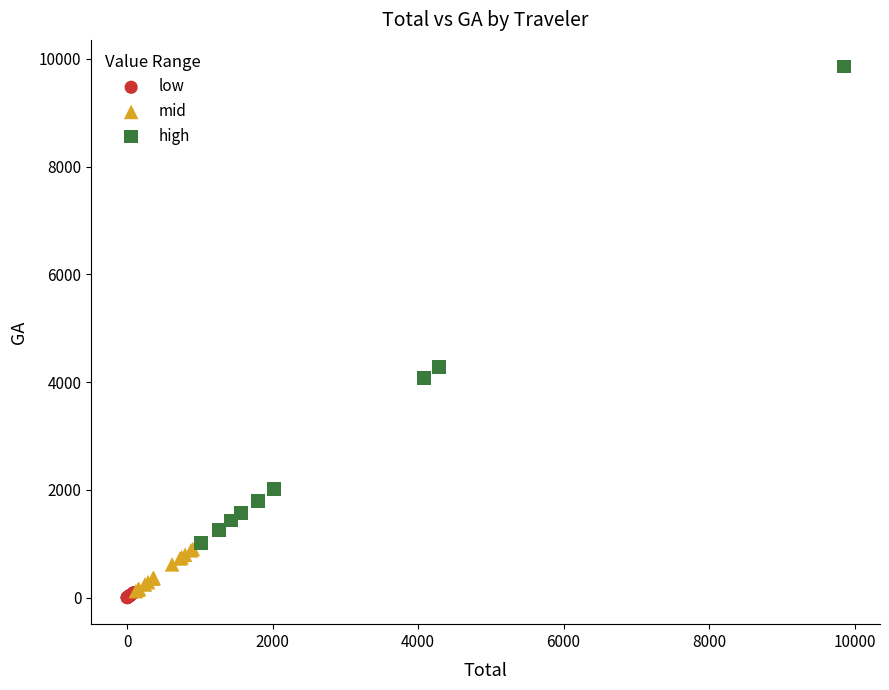

Which series reaches the maximum Y coordinate?

high